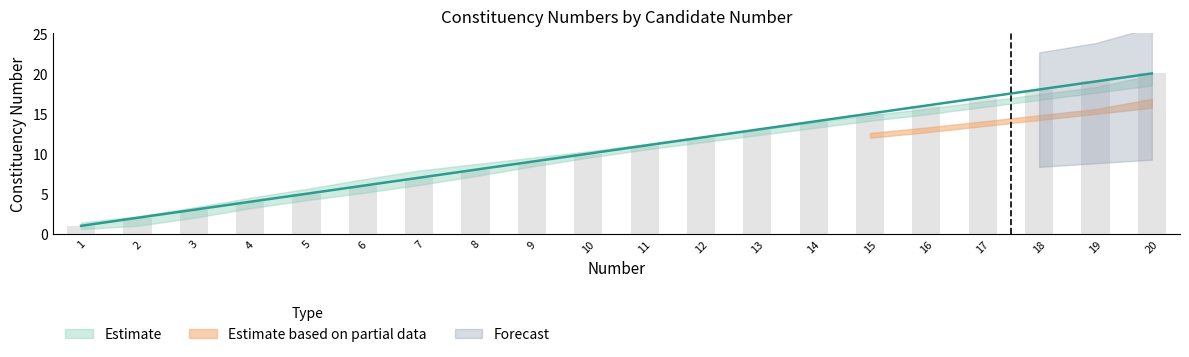

Which label corresponds to the smallest value in the chart?

1